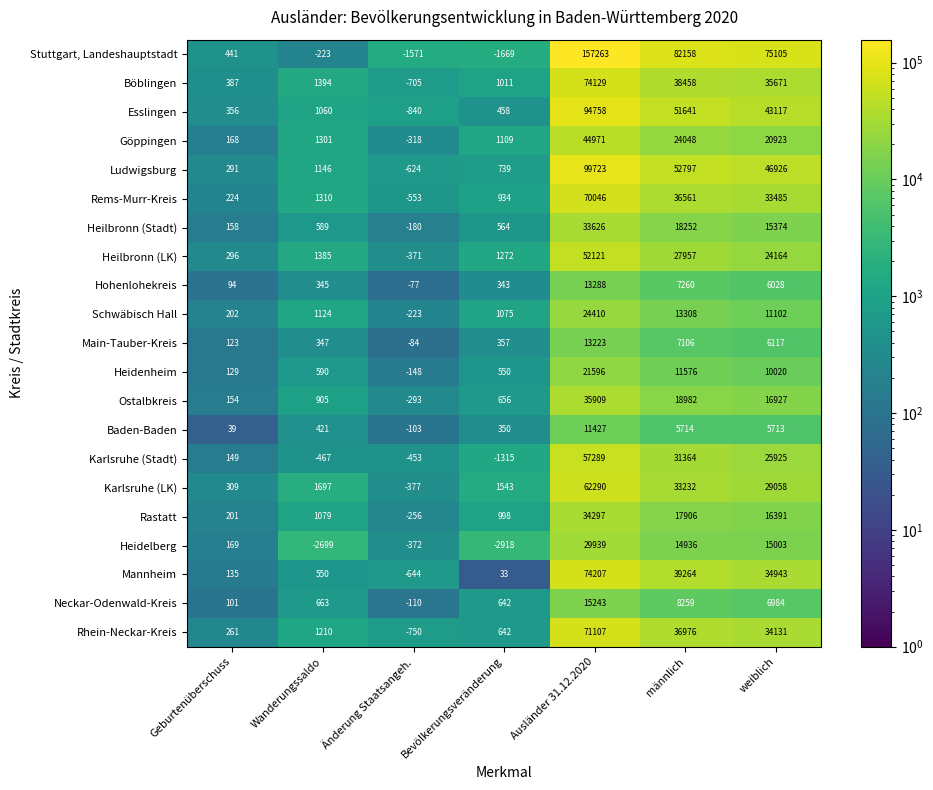

What is the difference between the highest and lowest values at Bevölkerungsveränderung?

4461